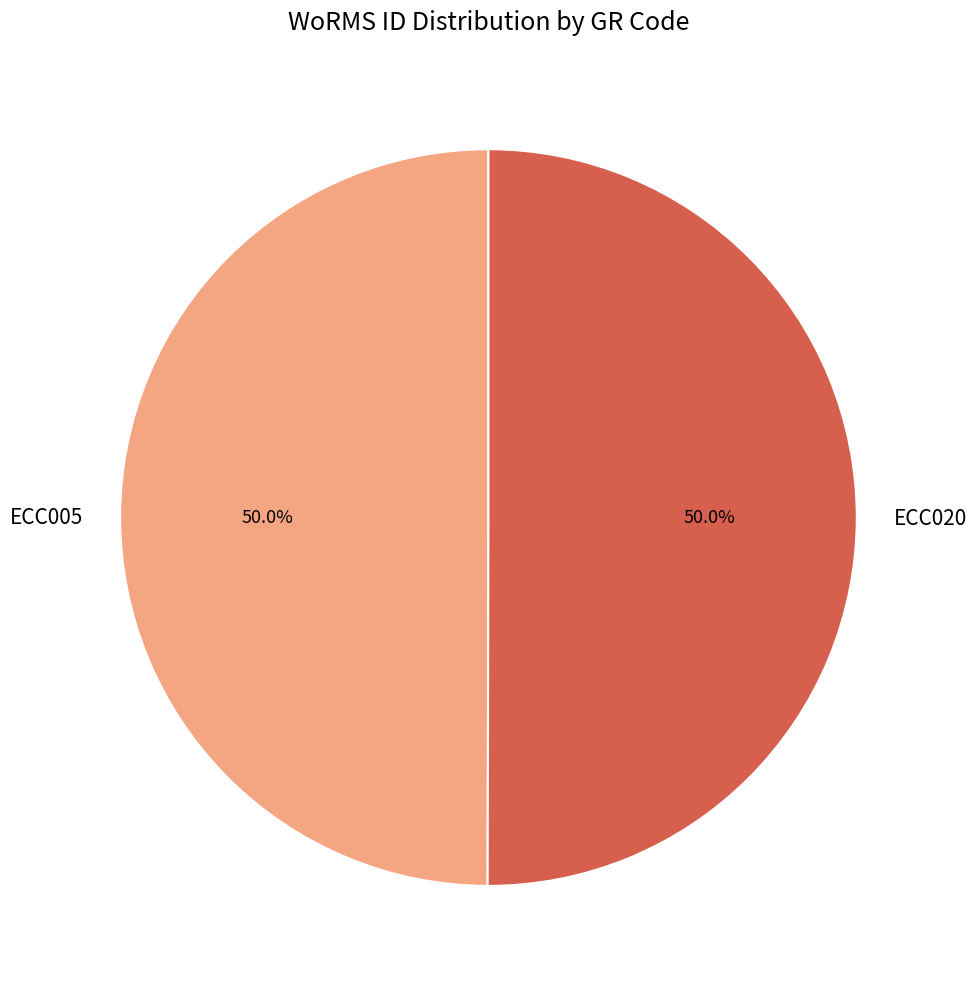

To the nearest percent, what is the combined percentage of ECC005 and ECC020?

100%